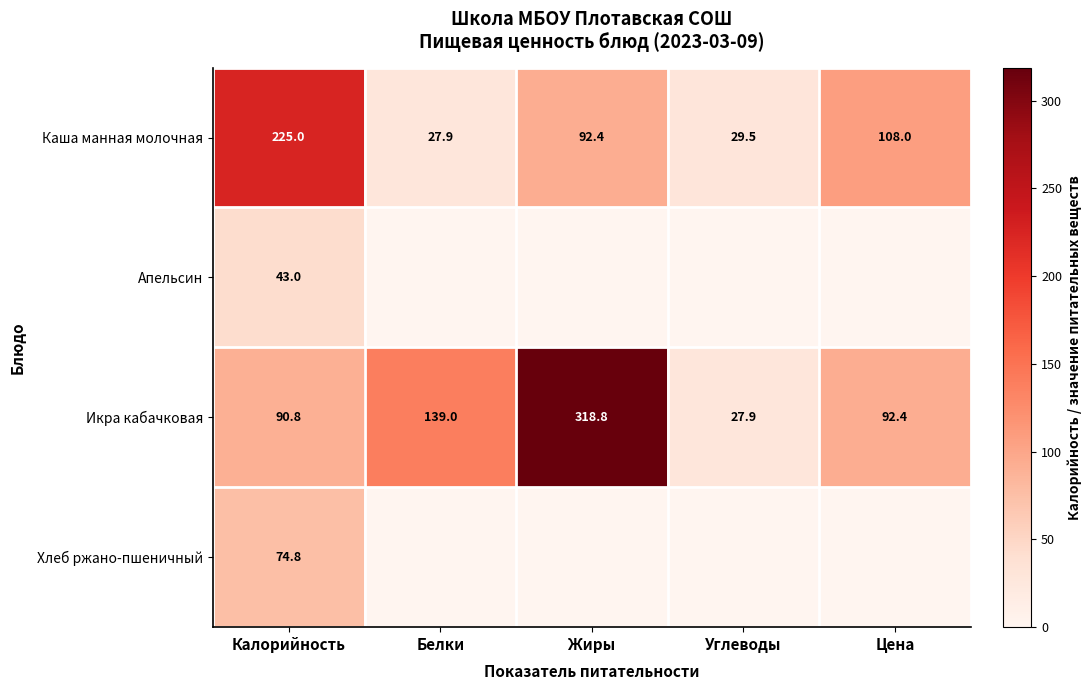

What is the sum of all Икра кабачковая values?

668.9